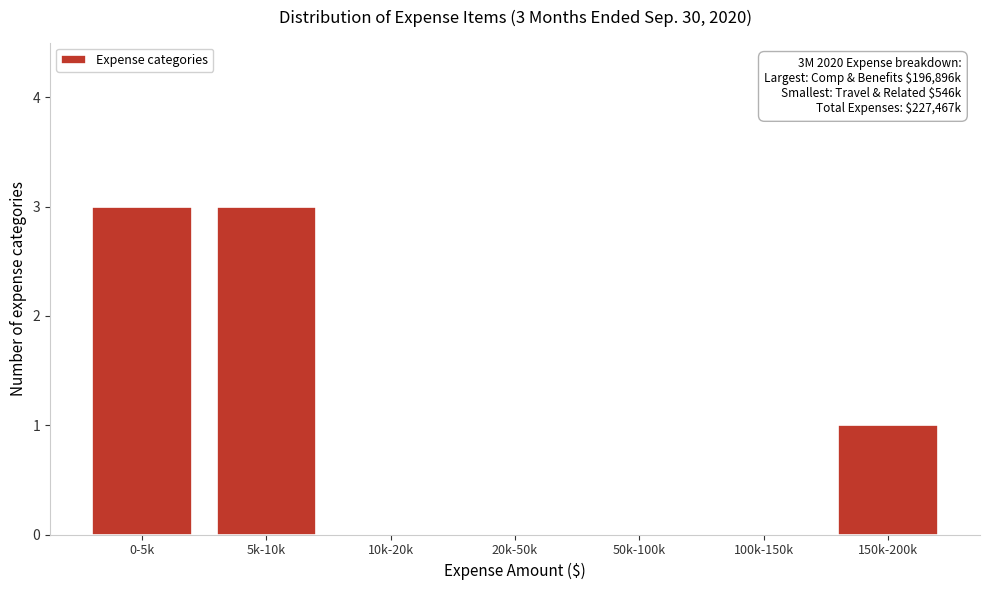

Reading left to right, list all the values displayed in this chart.

0-5k=3	5k-10k=3	10k-20k=0	20k-50k=0	50k-100k=0	100k-150k=0	150k-200k=1